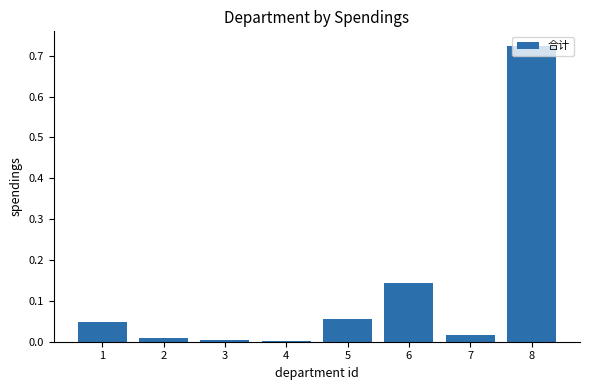

Between 6 and 1, which is larger?

6